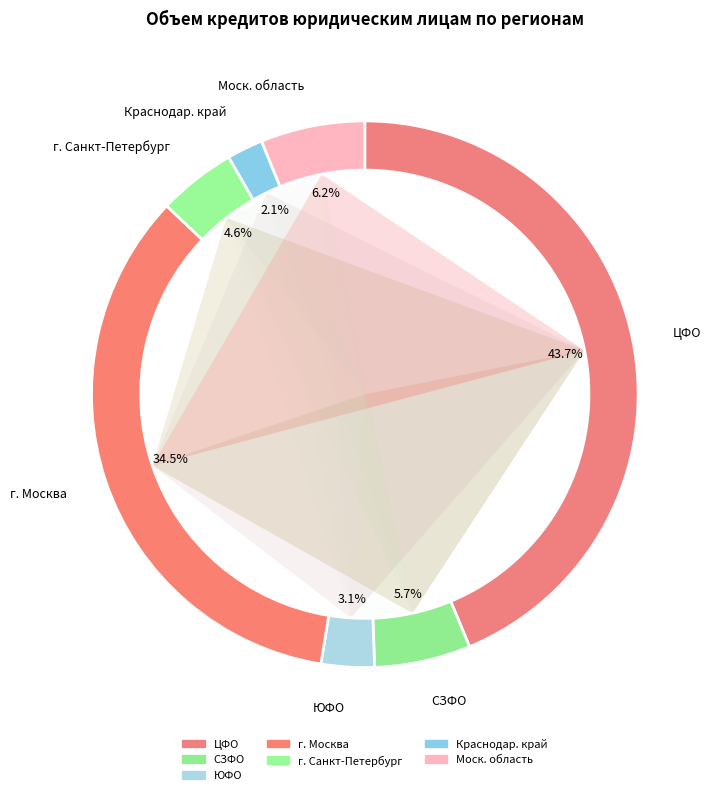

Approximately how many times larger is the value at ЮЖНЫЙ ФЕДЕРАЛЬНЫЙ ОКРУГ compared to г. Москва?

0.1